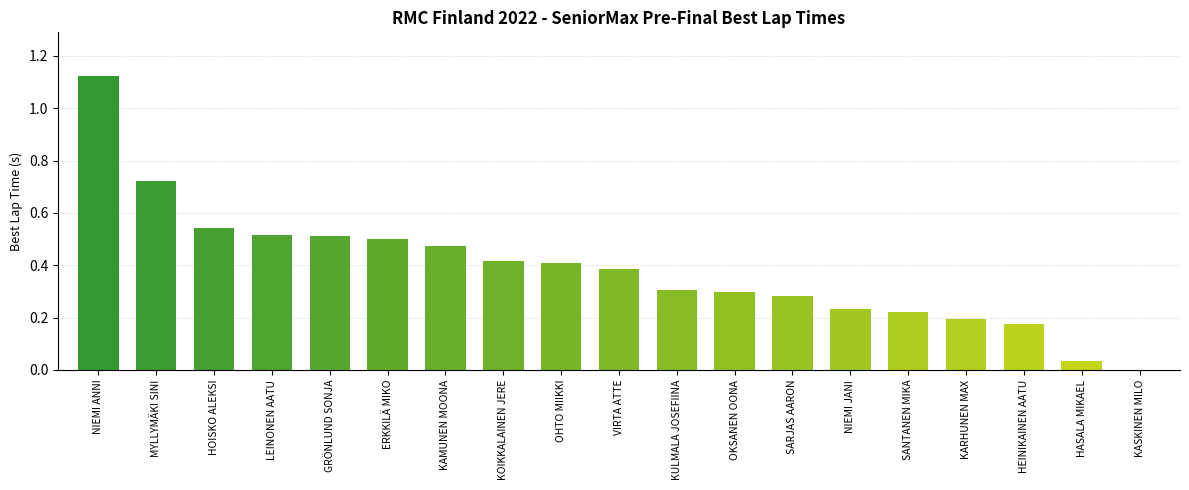

At which label is the value closest to 0?

KASKINEN MILO